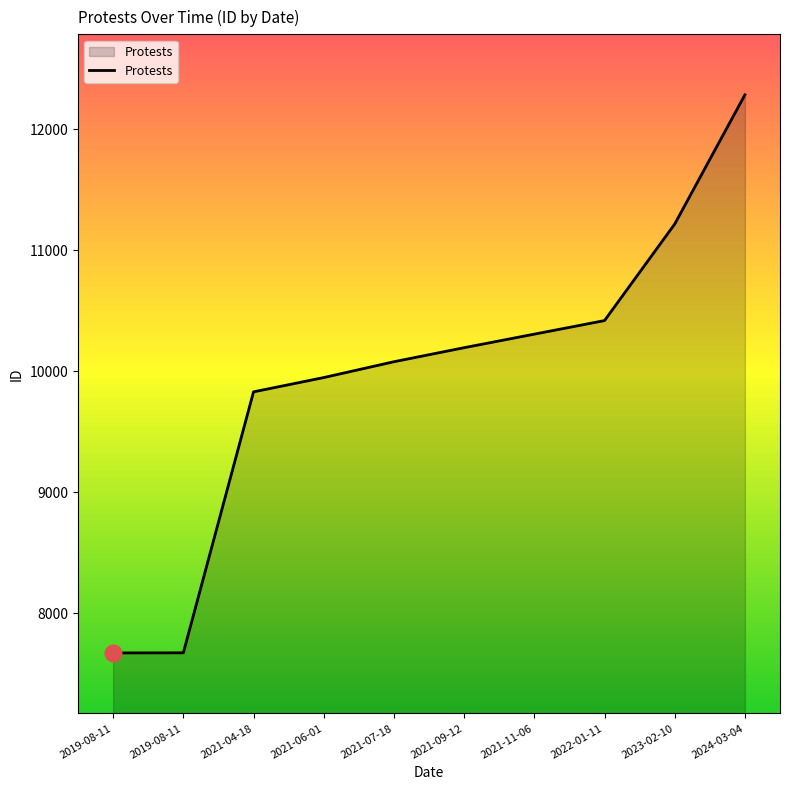

What is the difference between the maximum and second lowest values?

4612